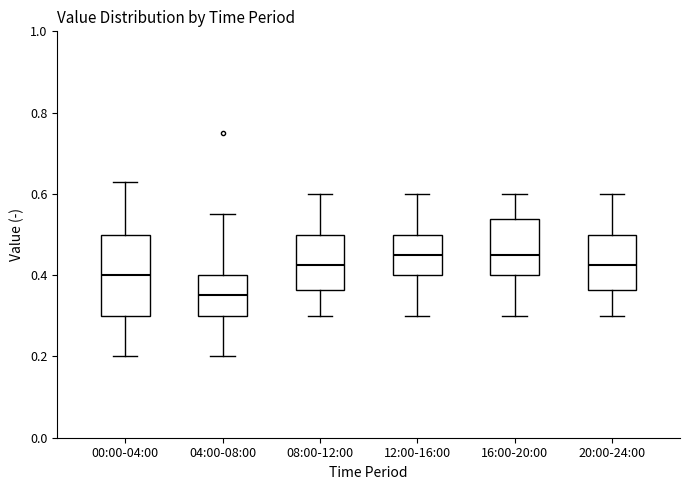

Which box has the lowest median line?

04:00-08:00